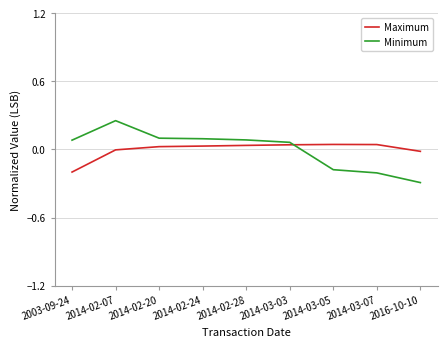

Which series has the widest spread of values?

Minimum